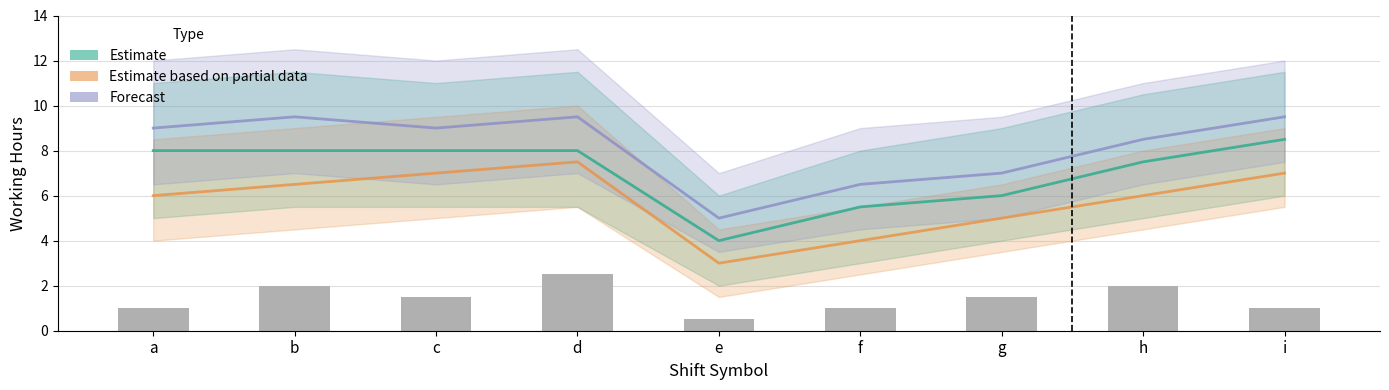

The Forecast series shows 8.5 at h. True or false?

True